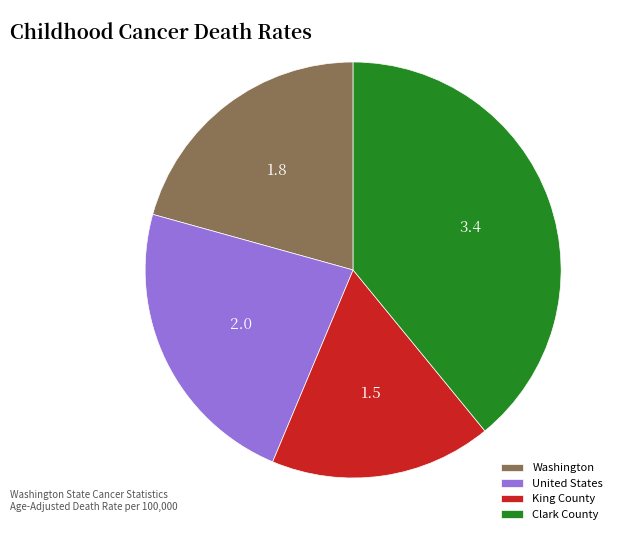

Does Washington represent more than half of the total?

No